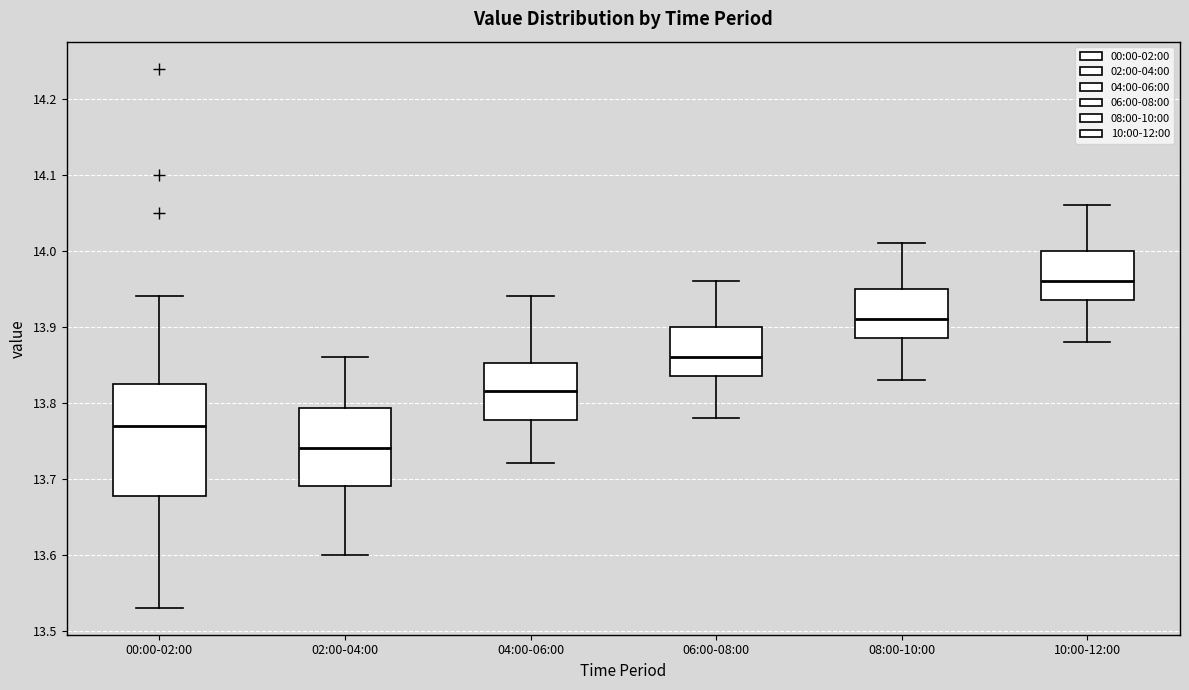

Where is the upper edge of the box for 02:00-04:00 on the y-axis? The values are not printed on the chart, so give them approximately, as read against the axis.

13.79